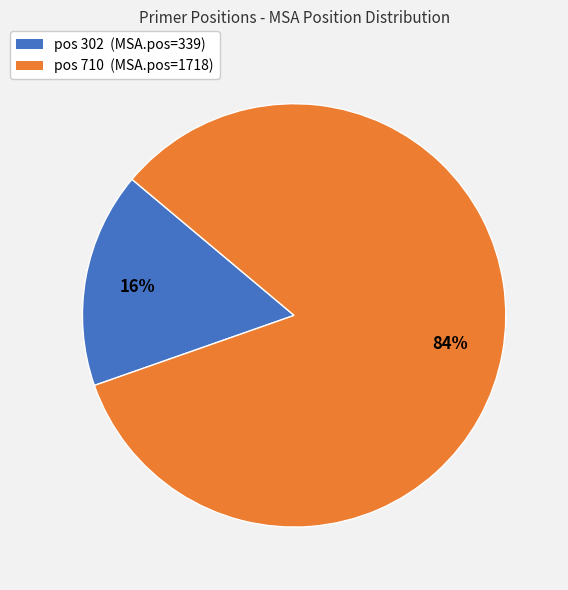

Is there any slice that represents more than half of the pie?

Yes